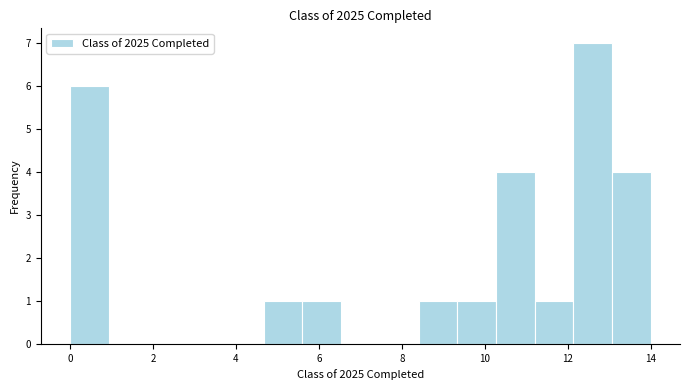

Reading left to right, list every bar in this chart as the range it spans on the x-axis followed by its height. Neither the bar edges nor the heights are printed on the chart, so give them approximately, as read against the axes.

0.0 to 1.0: 6
1.0 to 1.8: 0
1.8 to 2.8: 0
2.8 to 3.8: 0
3.8 to 4.6: 0
4.6 to 5.6: 1
5.6 to 6.6: 1
6.6 to 7.4: 0
7.4 to 8.4: 0
8.4 to 9.4: 1
9.4 to 10.2: 1
10.2 to 11.2: 4
11.2 to 12.2: 1
12.2 to 13.0: 7
13.0 to 14.0: 4